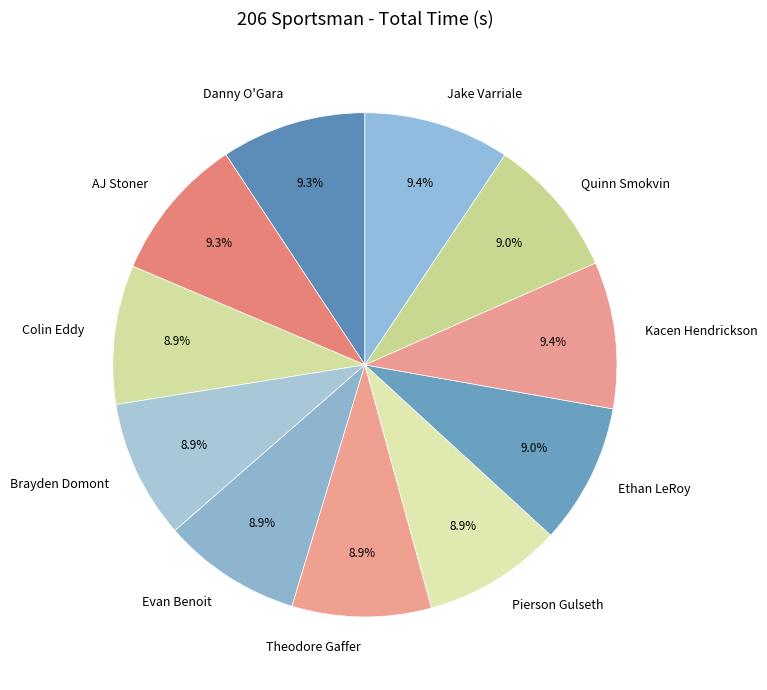

The AJ Stoner slice represents 17% of the pie. True or false?

False